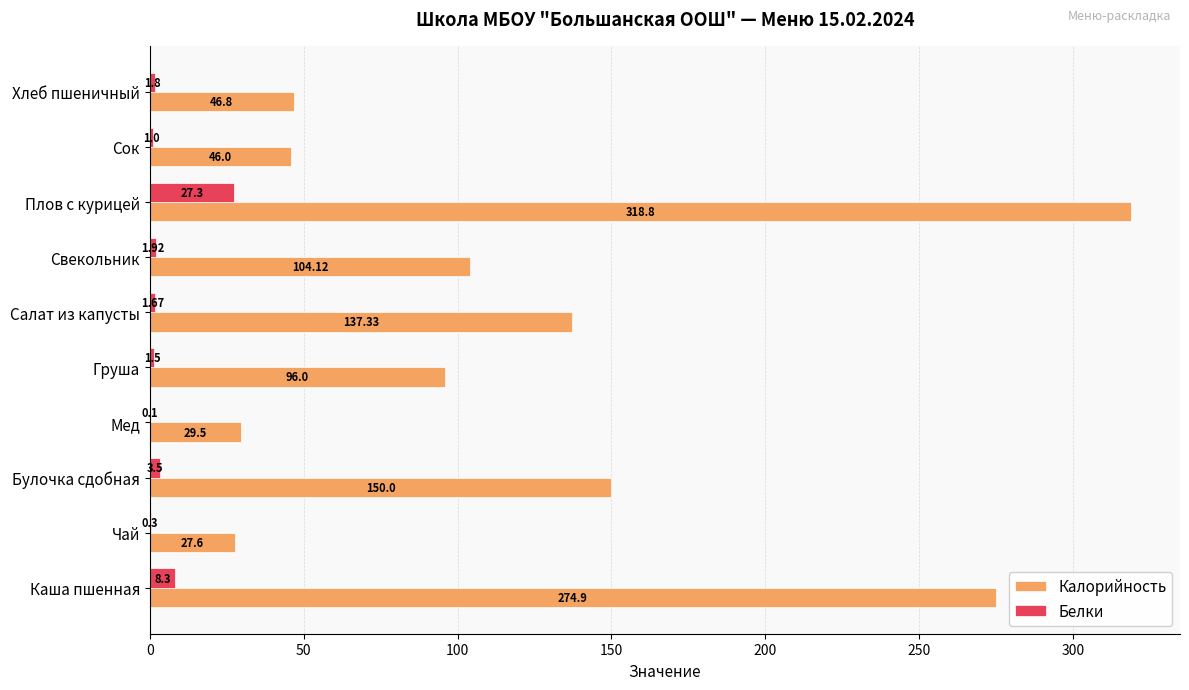

What is the sum of the Калорийность values at Мед and Чай?

57.1